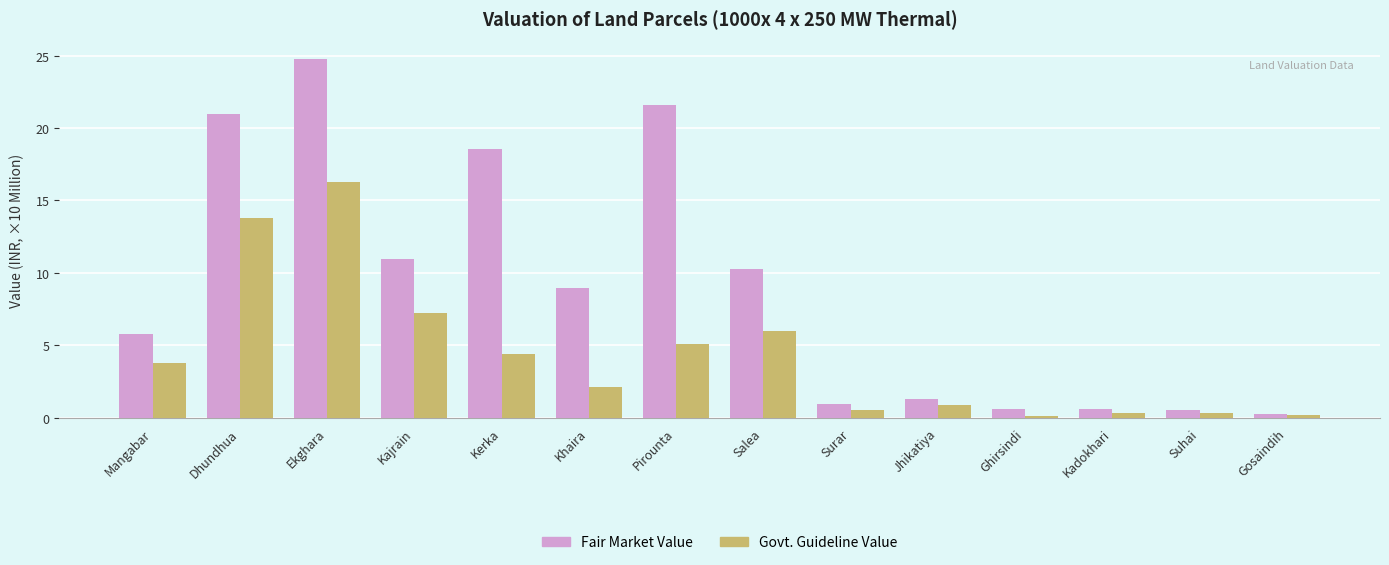

What is the value of the Fair Market Value bar at the 6th from the left?

9.0